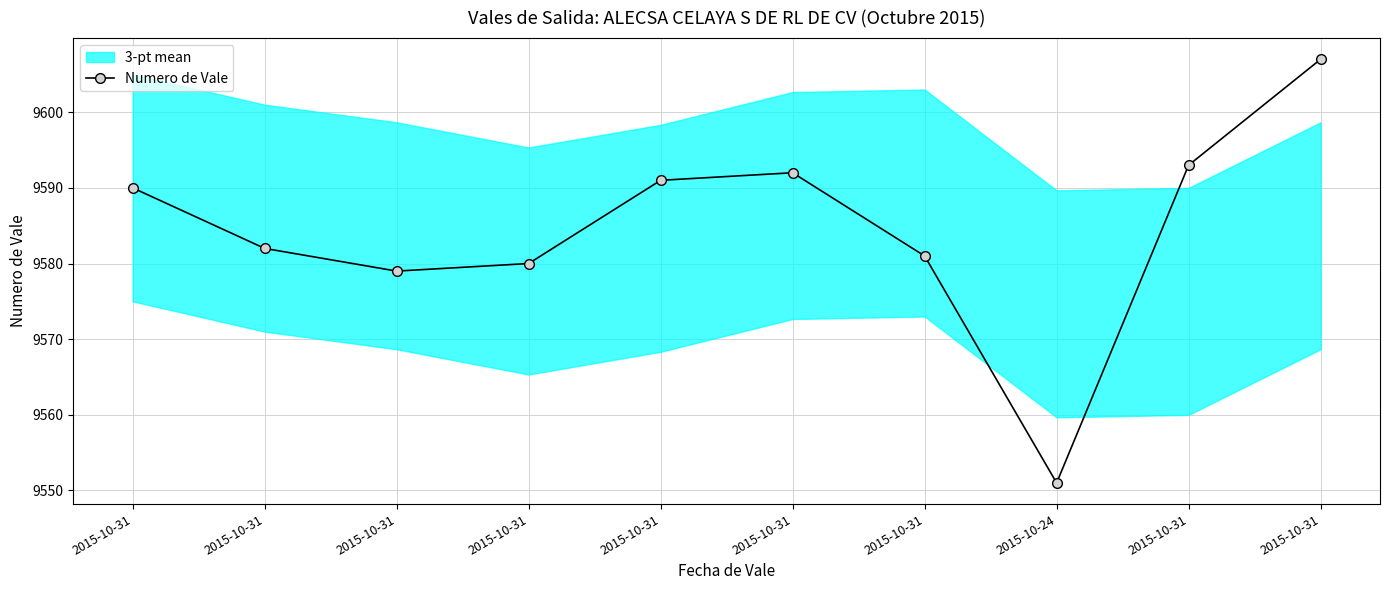

What is the average value?

9585